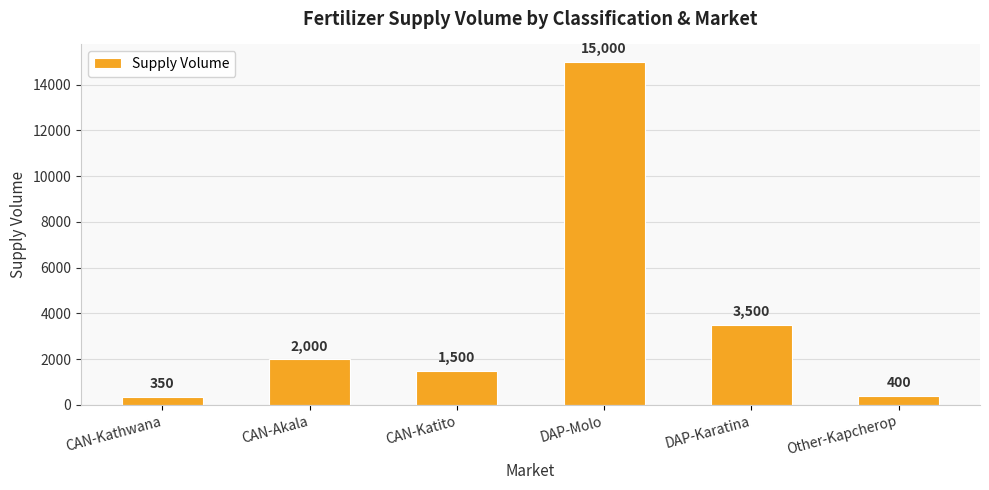

What is the sum of the values at CAN-Akala and CAN-Kathwana?

2350